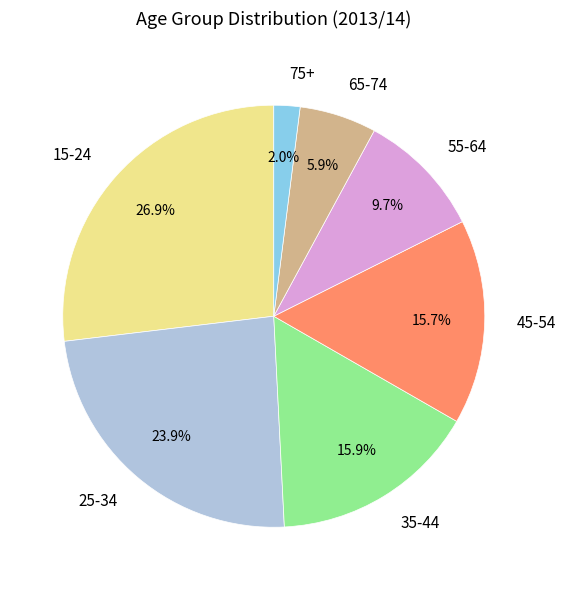

Is 65-74 the majority of the pie?

No